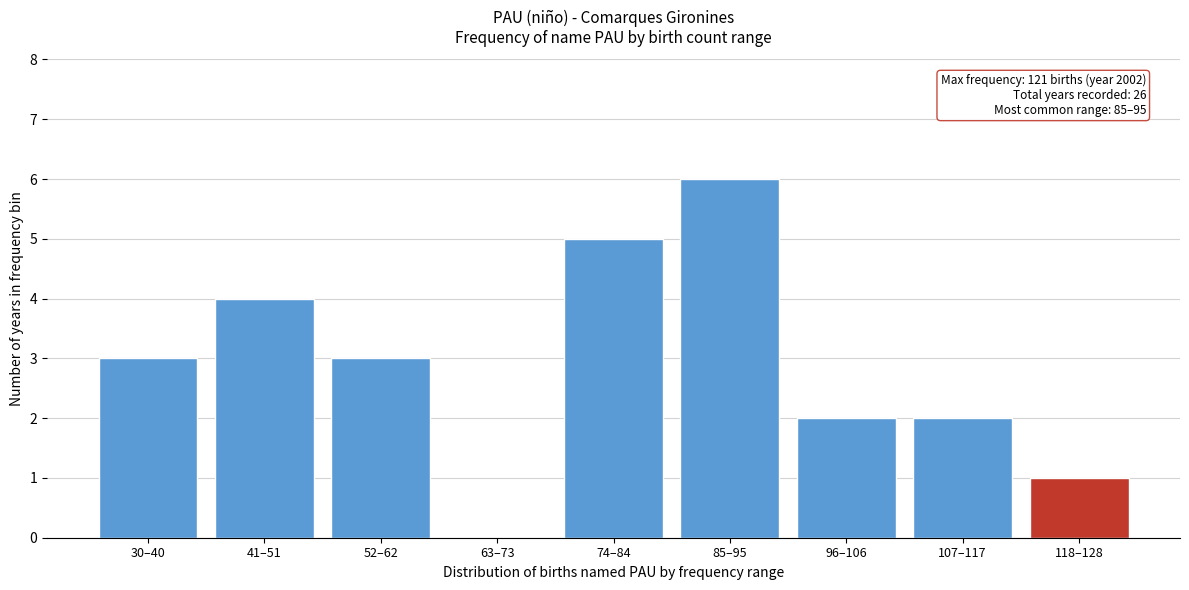

Reading right to left, what are all the values shown in this chart?

118–128=1	107–117=2	96–106=2	85–95=6	74–84=5	63–73=0	52–62=3	41–51=4	30–40=3